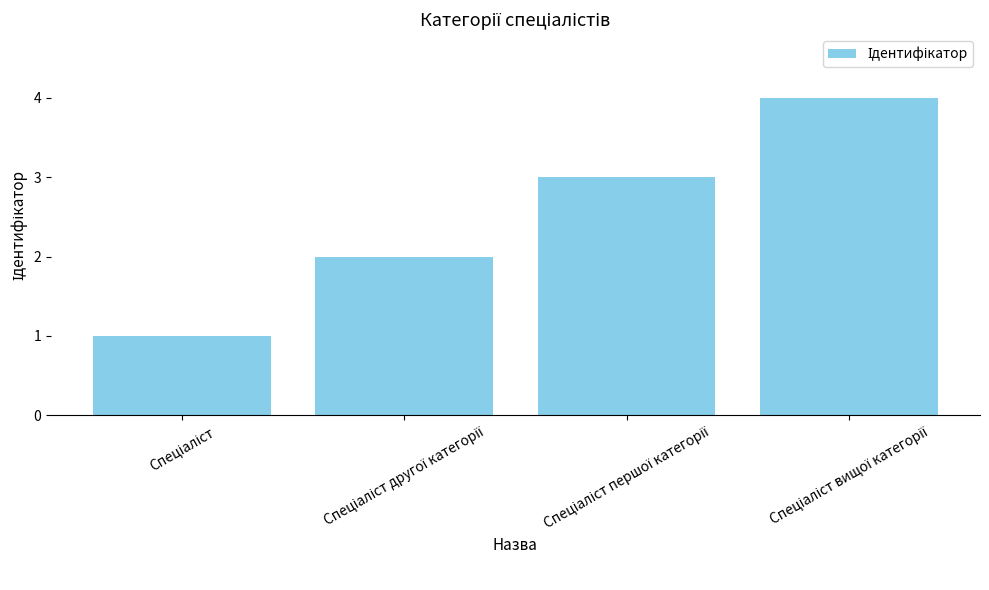

What is the difference between the maximum and minimum values?

3